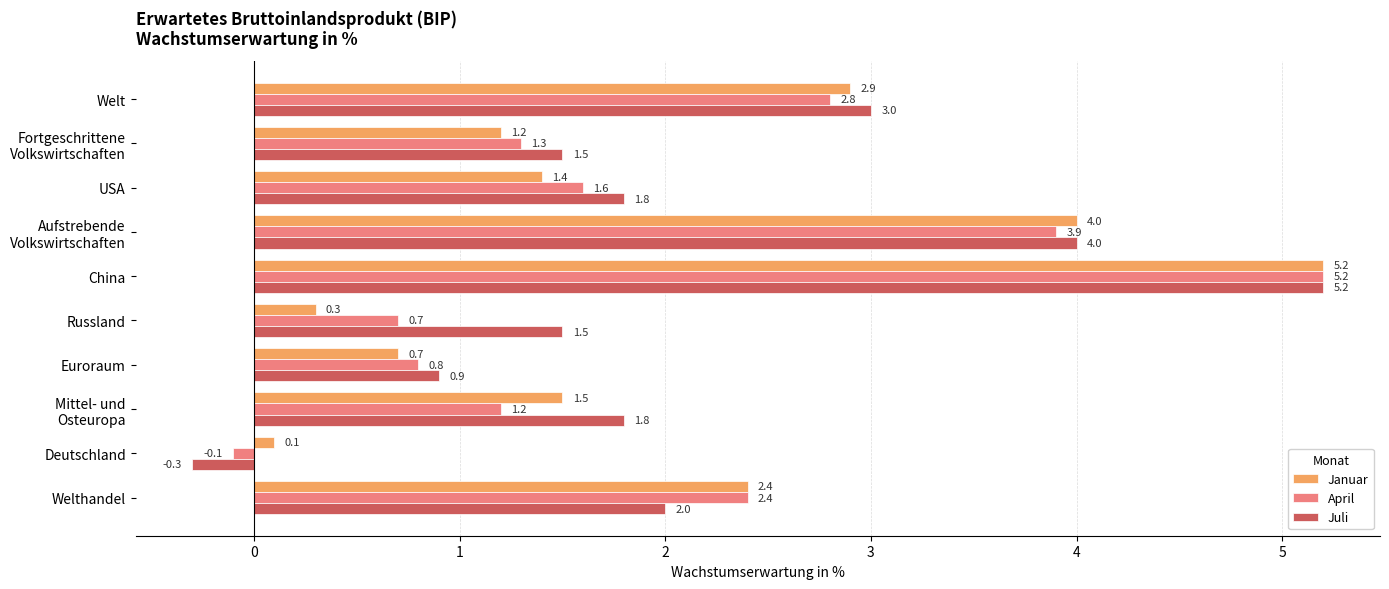

Is it true that Januar equals 1.4 at USA?

True